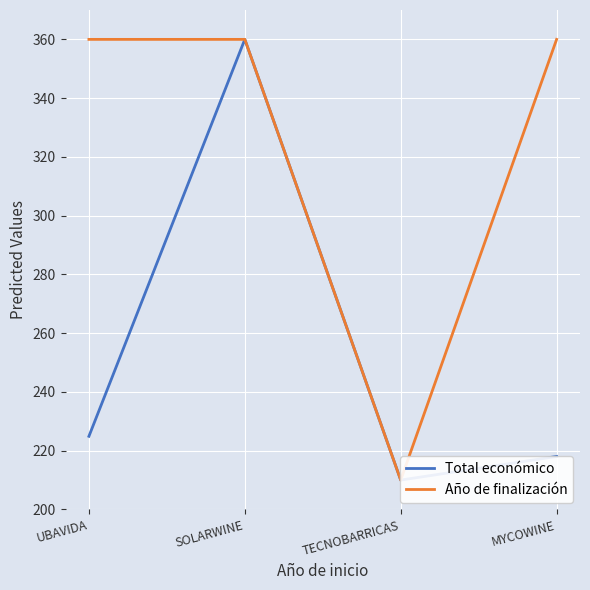

Read the Año de finalización value at TECNOBARRICAS.

210.0